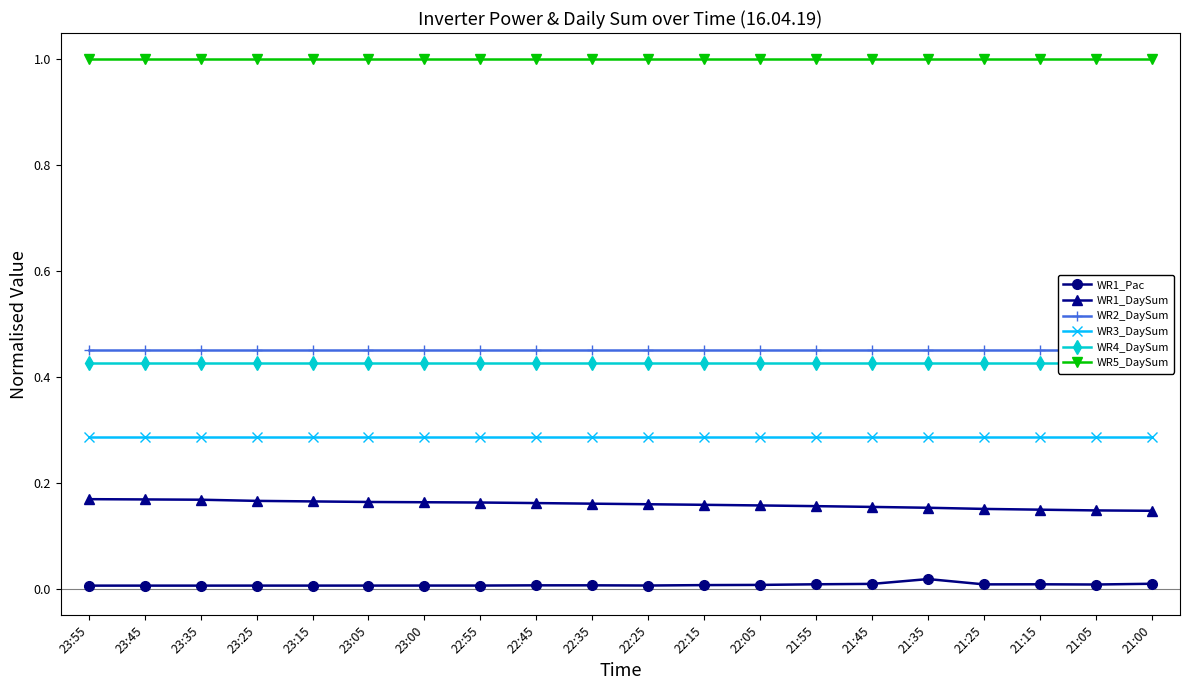

At how many categories does at least one series exceed 0?

20